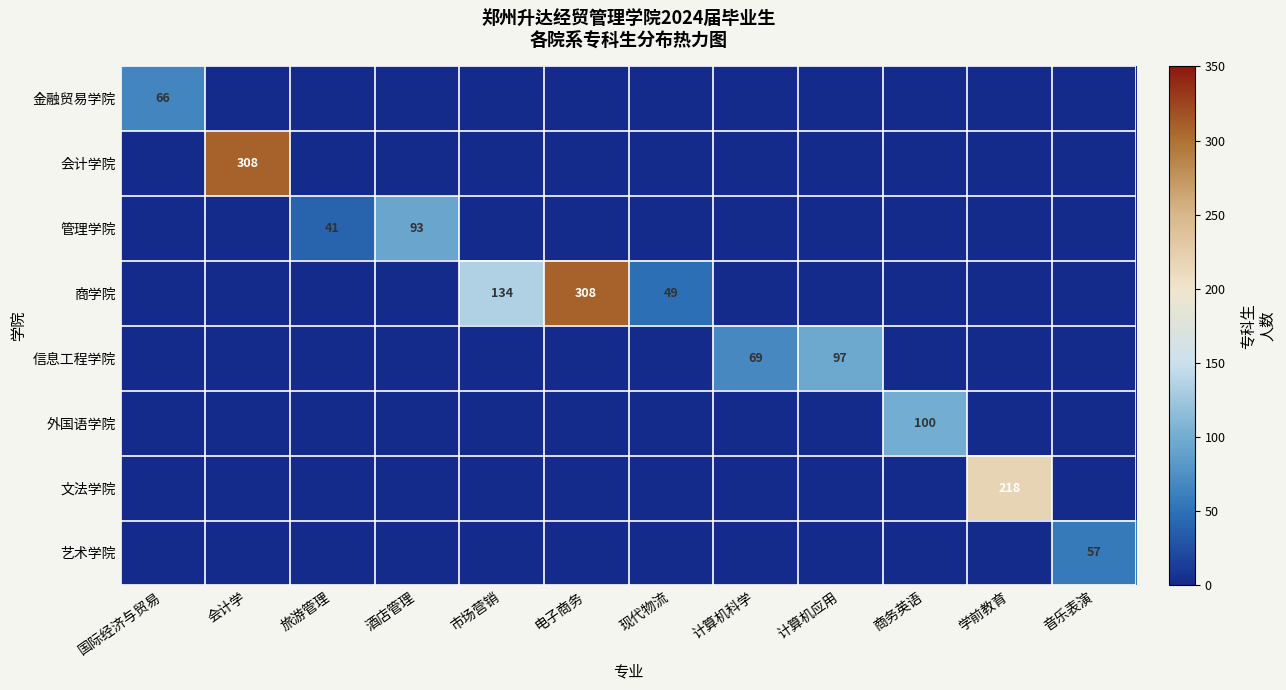

What is the spread (max minus min) of values at 音乐表演?

57